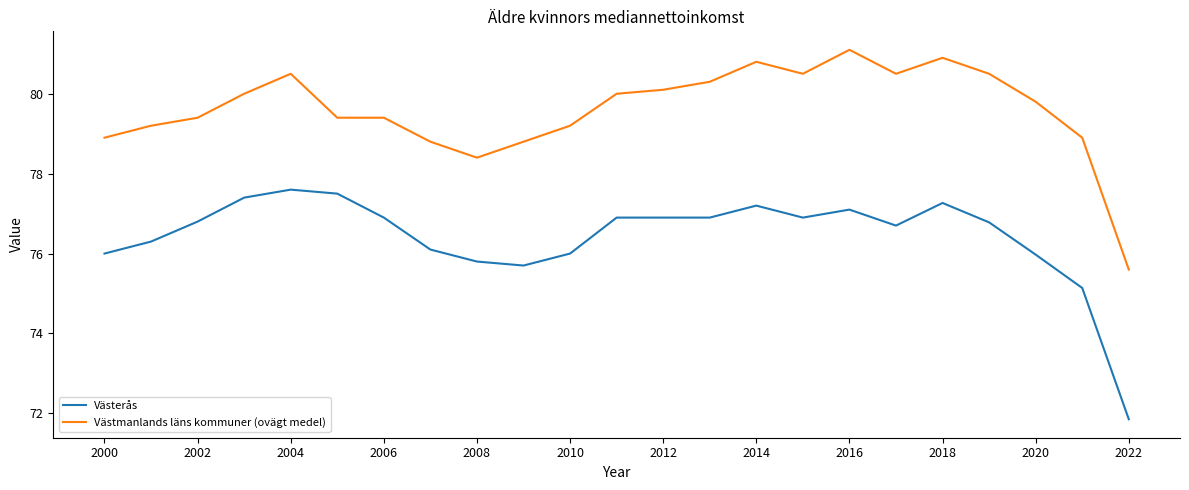

True or false: Västmanlands läns kommuner (ovägt medel) and Västerås cross at least once.

False